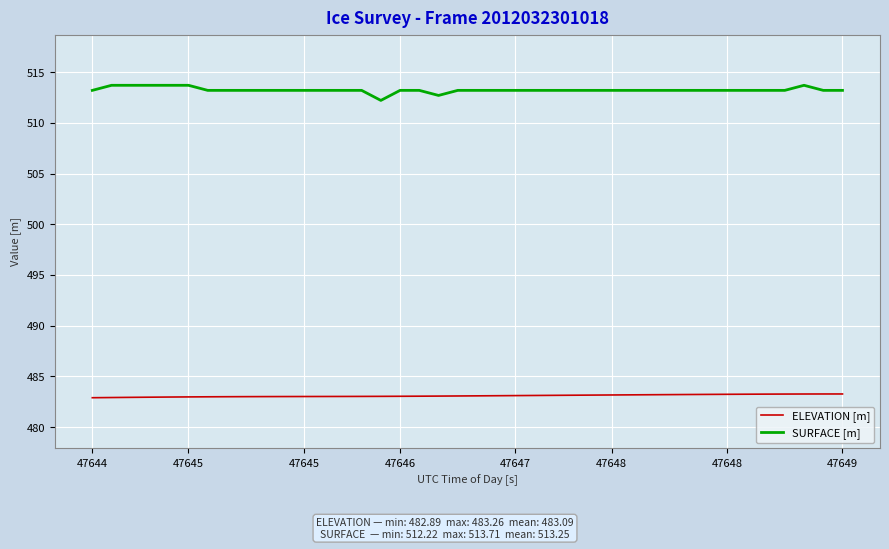

True or false: ELEVATION [m] and SURFACE [m] intersect in this chart.

False